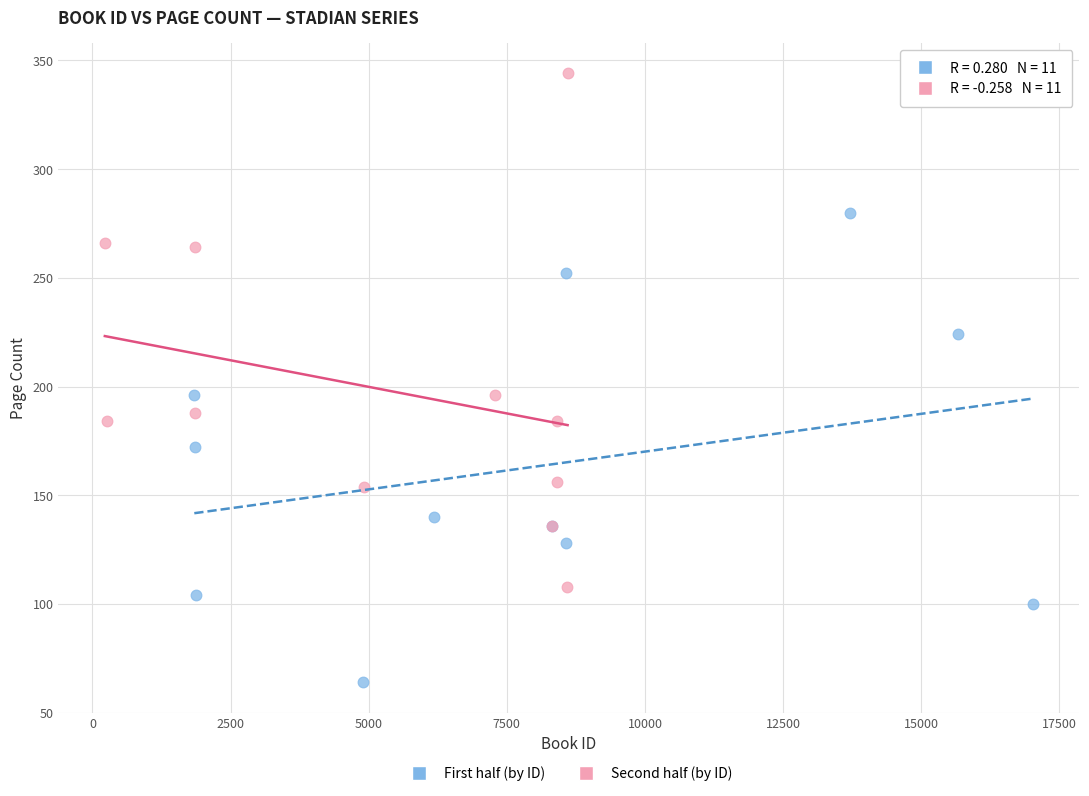

Which series has the largest Y range (max minus min)?

Second half (by ID)